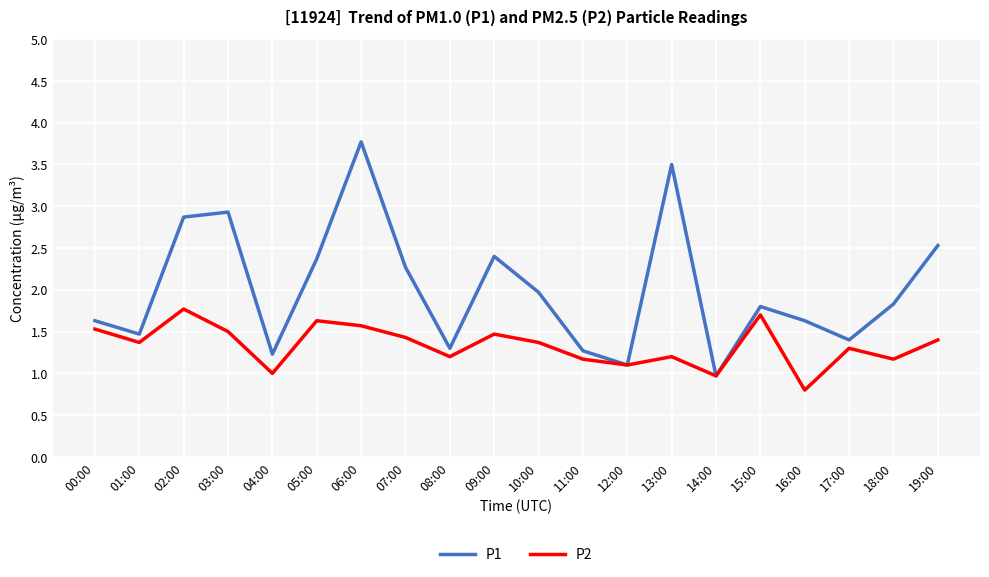

How many interior local valleys does the P2 series have?

7